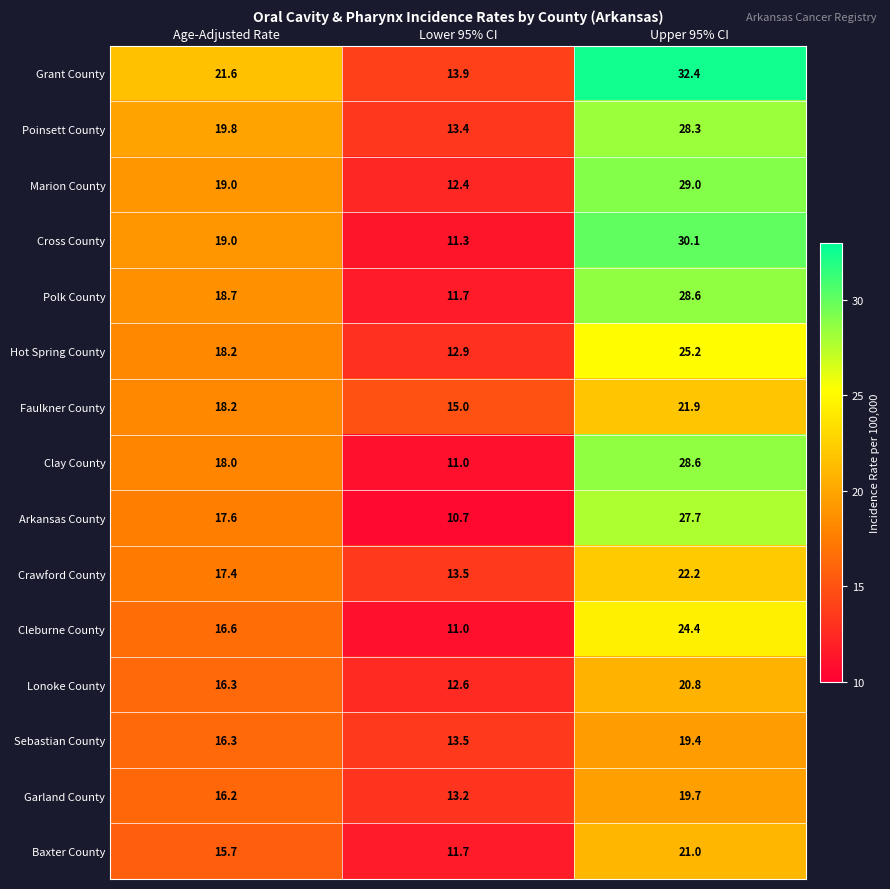

At which category does the chart reach its minimum across all series?

Lower 95% CI